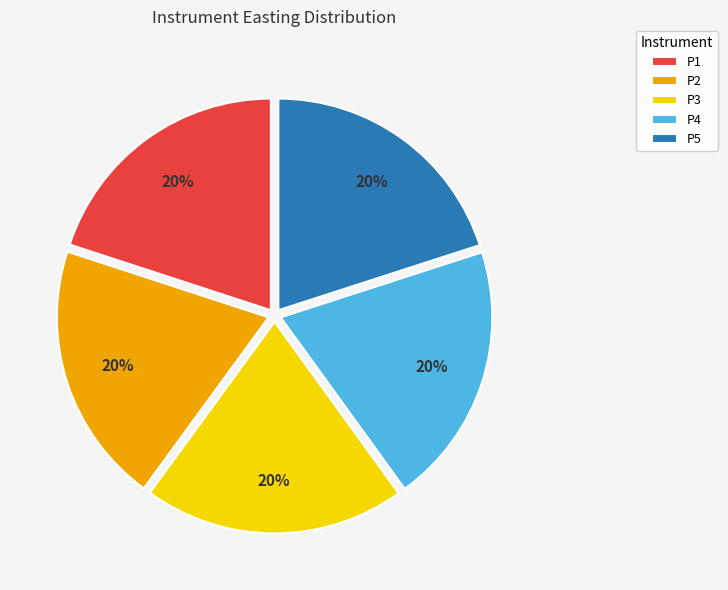

True or false: P2 accounts for 14% of the total.

False